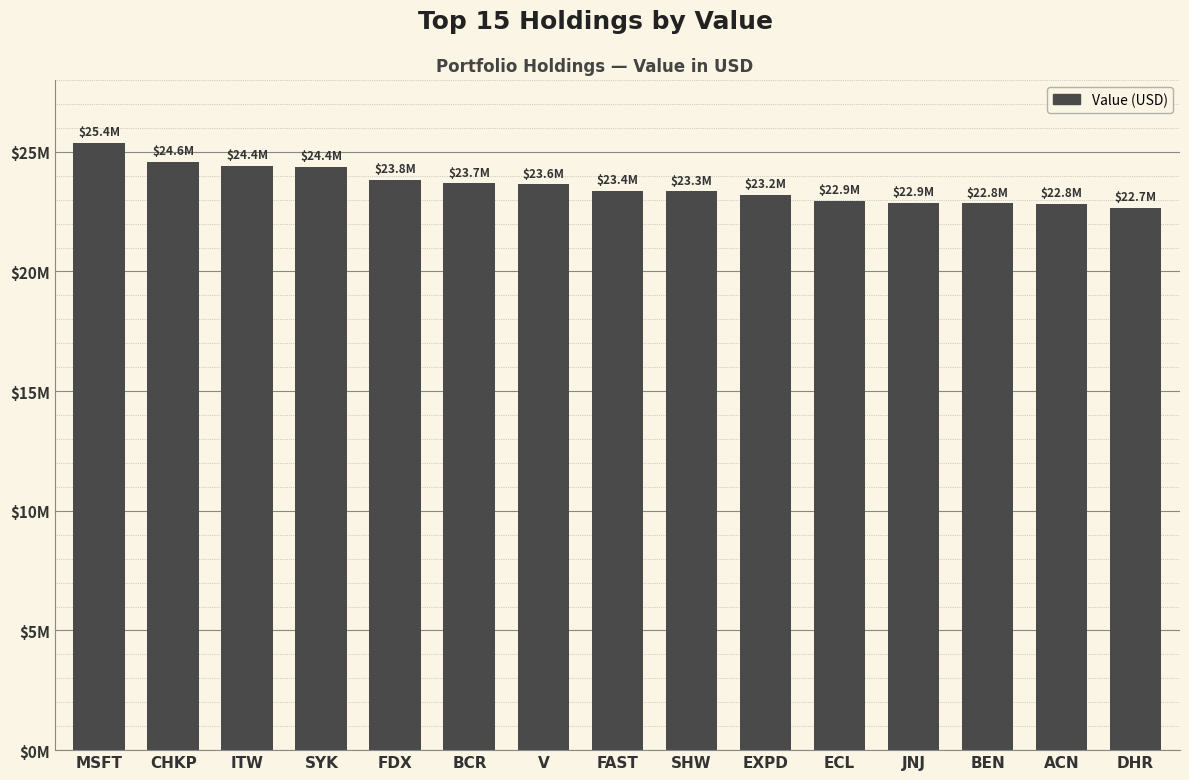

Read the value at ITW, to the nearest 50.

24414000